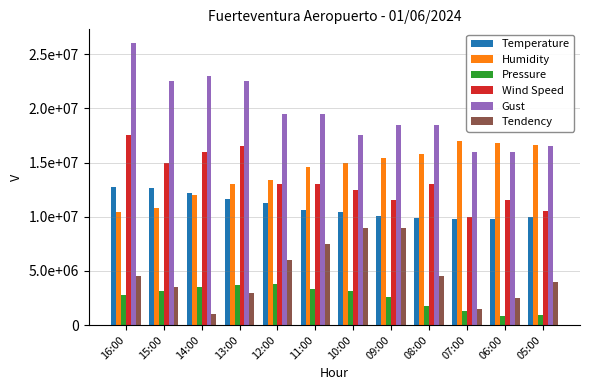

The Temperature series shows 2041222.1 at 07:00. True or false?

False